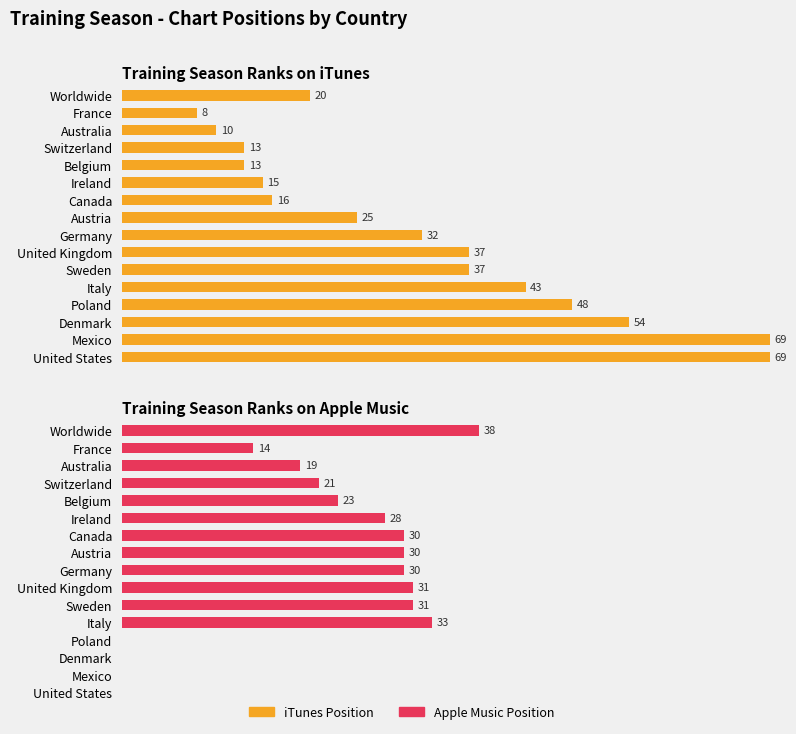

What is the spread (max minus min) of values at Austria?

5